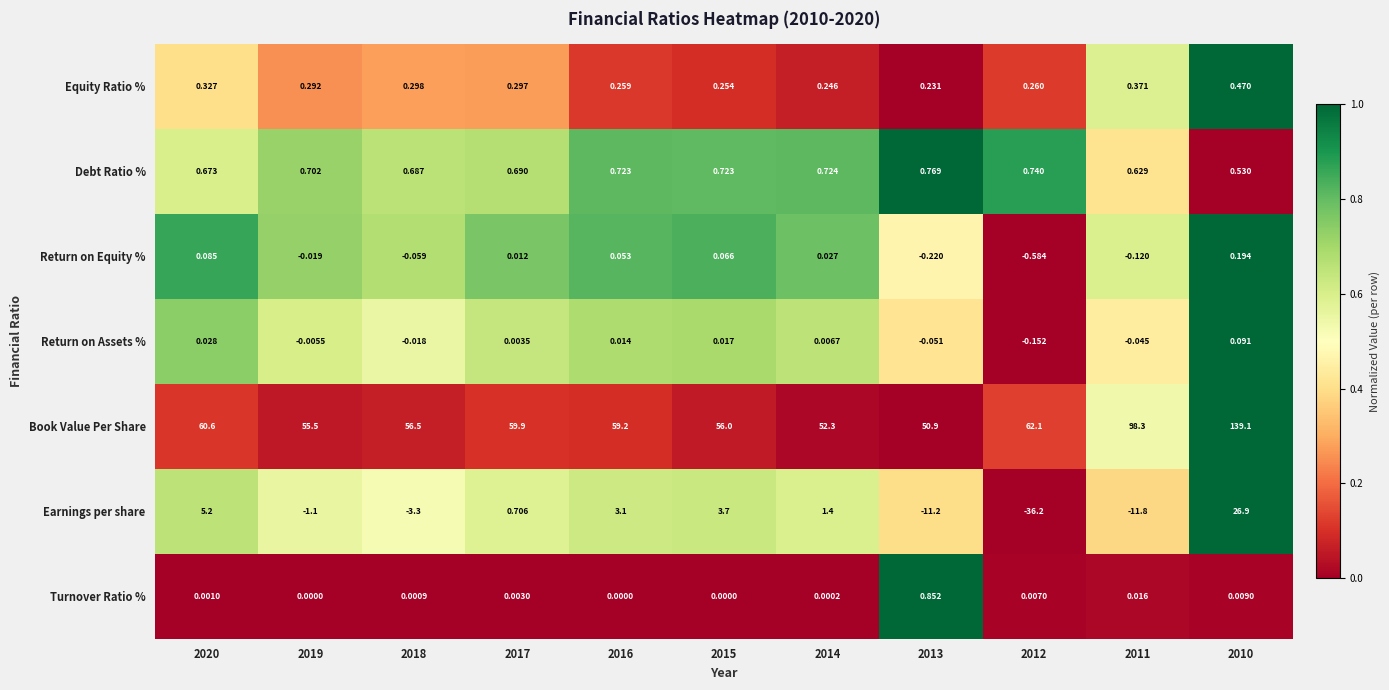

Which series has the widest spread of values?

Book Value Per Share